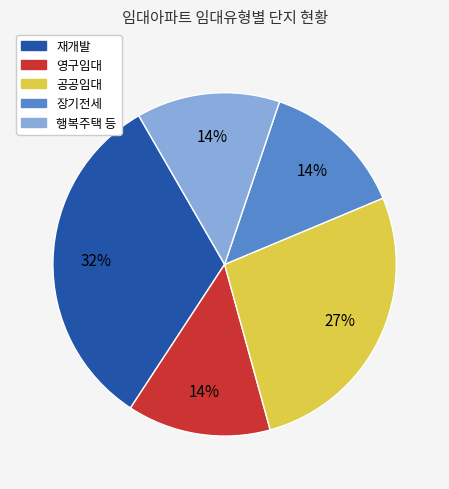

To the nearest percent, what portion does 공공임대 represent?

27%